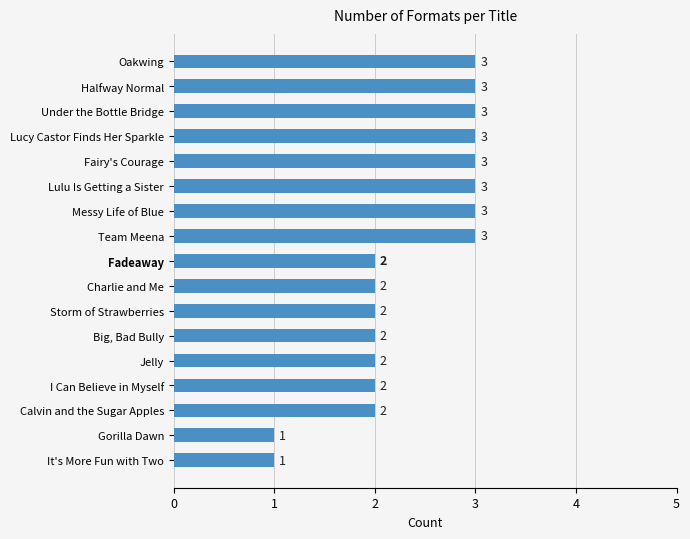

What is the sum of all values?

40